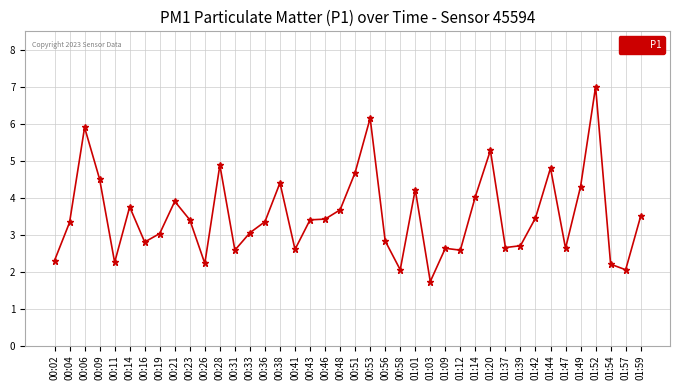

What is the sum of all values?

140.2